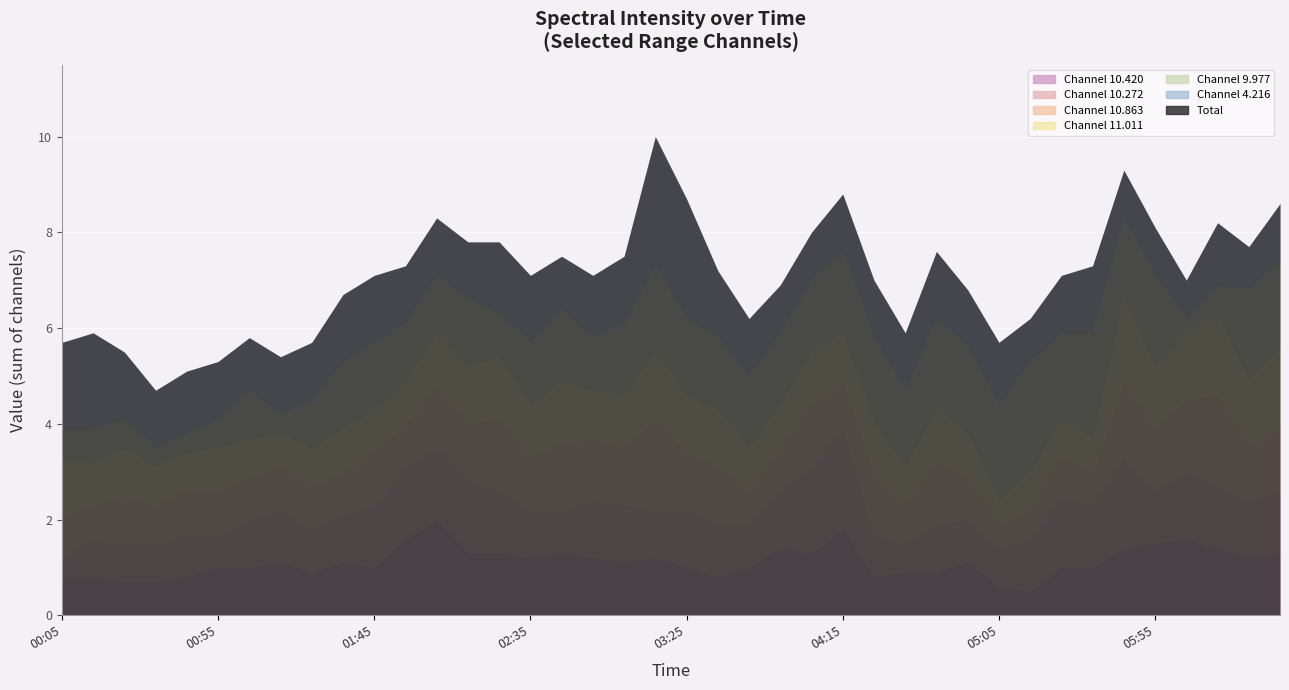

What is the total value across all series at 2015/05/12 02:35?

7.1